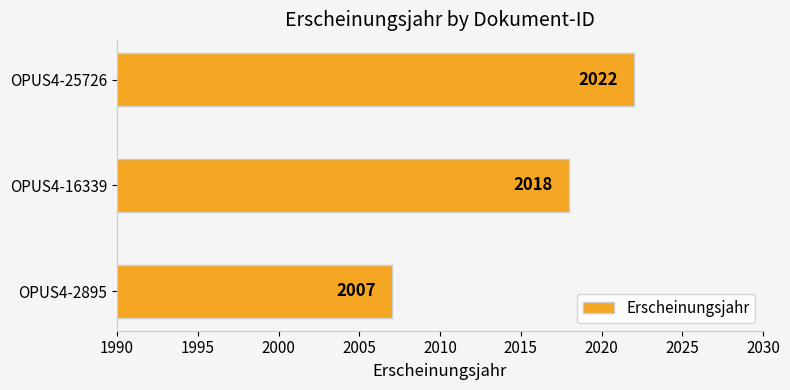

What is the ratio of the value at OPUS4-16339 to the value at OPUS4-2895?

1.0